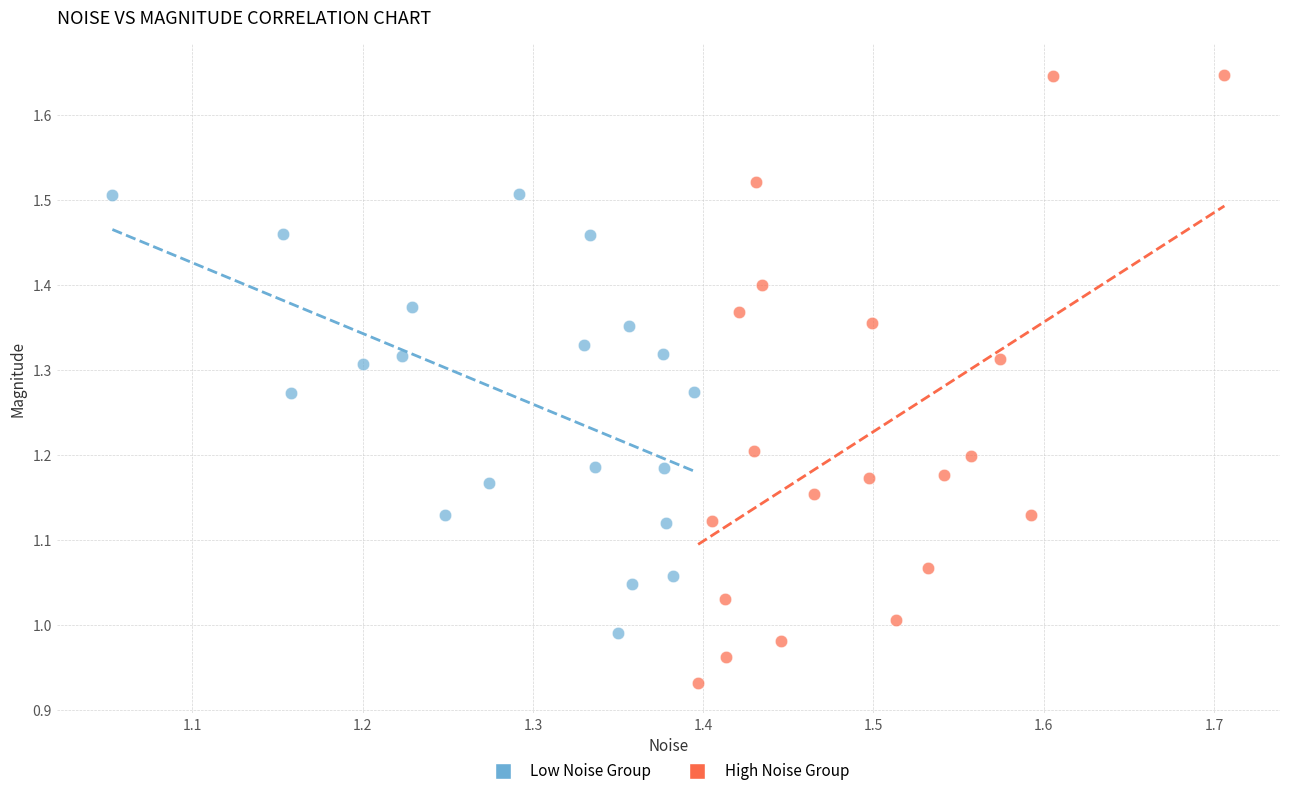

Which series contains the highest Y value?

High Noise Group